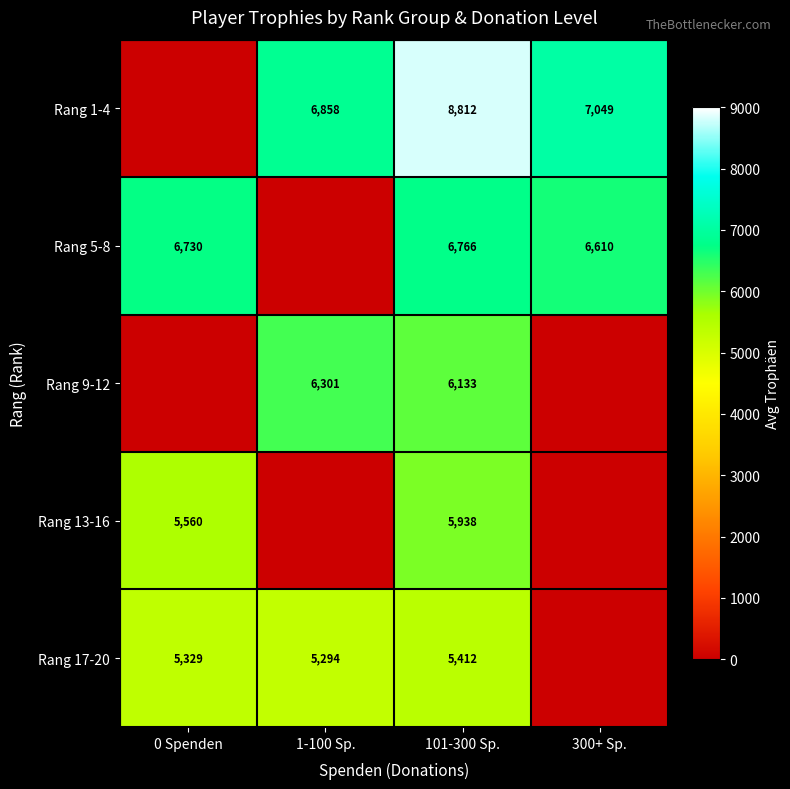

Is the value of Rang 1-4 at 101-300 Sp. greater than the value of Rang 17-20 at 0 Spenden?

Yes